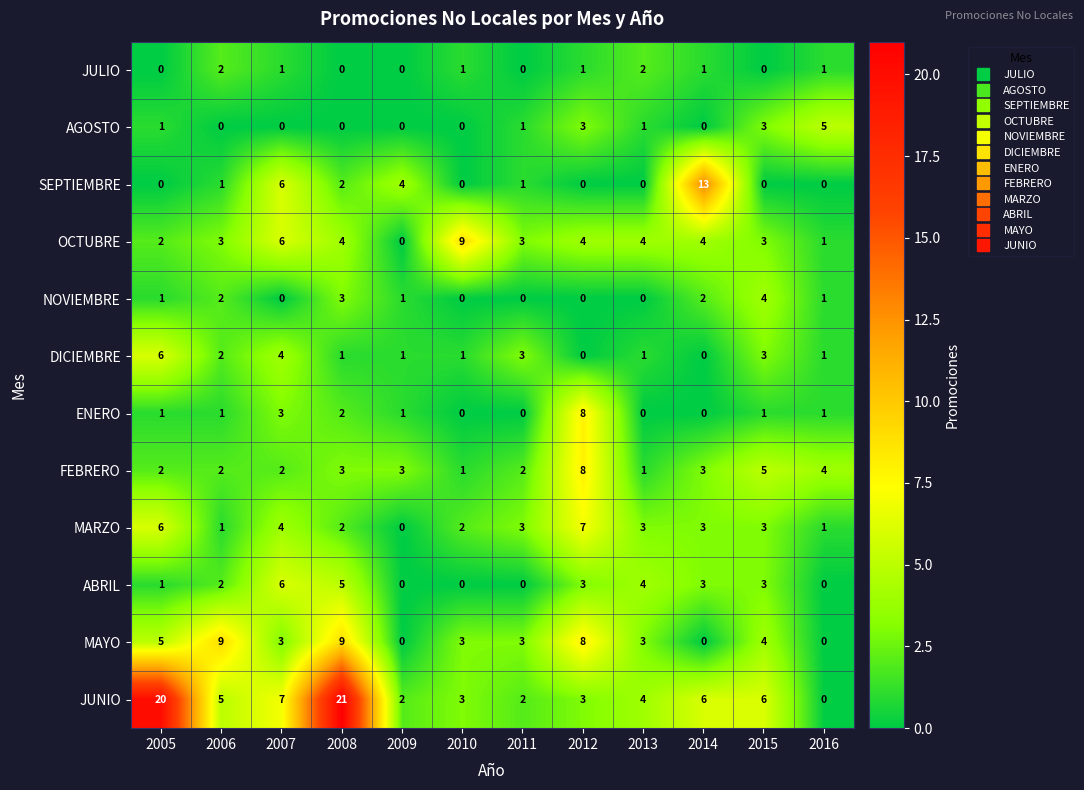

What is the spread (max minus min) of values at 2012?

8